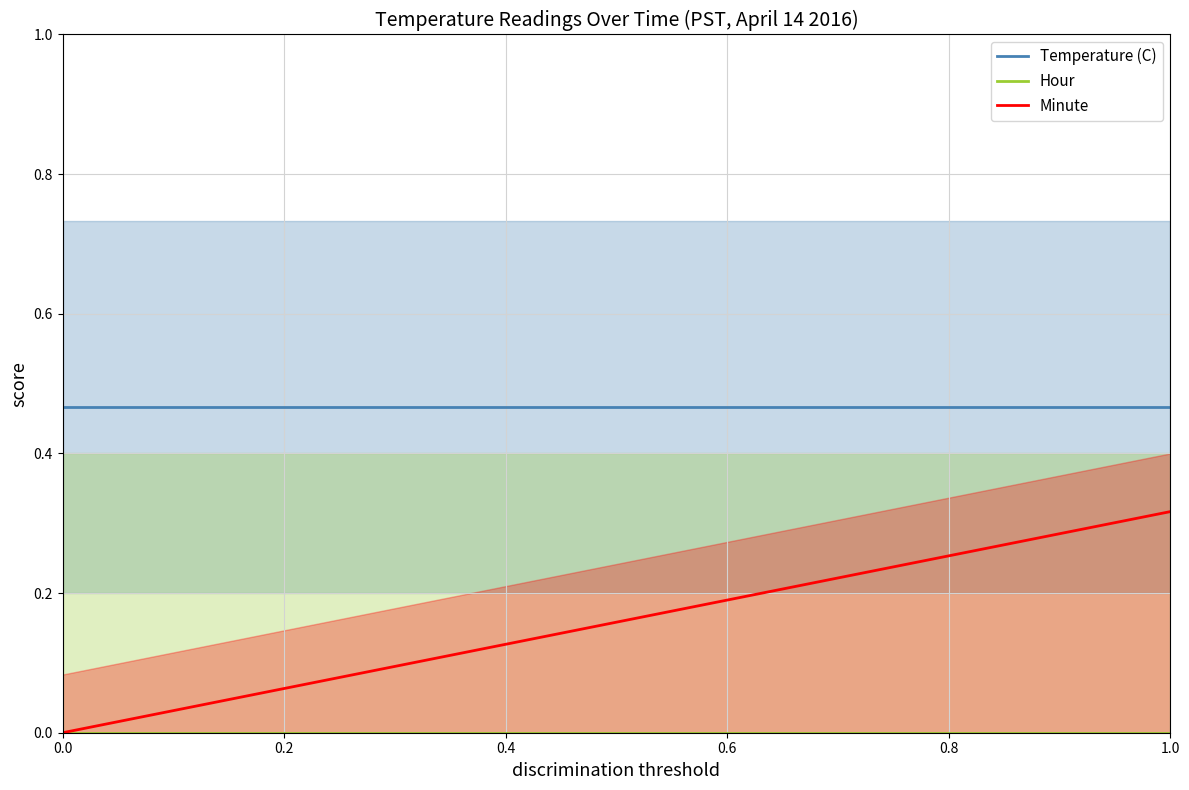

What are all the series names shown in the legend?

Temperature (C), Hour, Minute